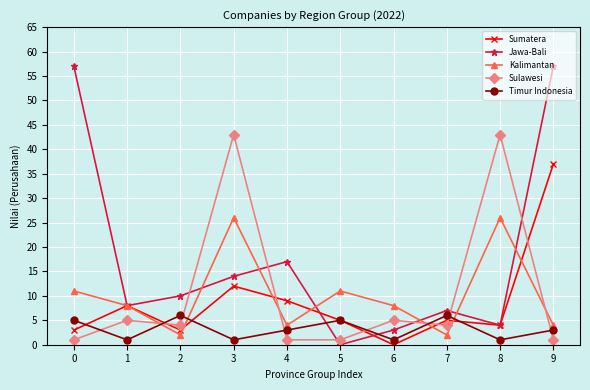

Reading right to left, what are all the values shown in this chart?

Sumatera: 37	4	5	0	5	9	12	3	8	3
Jawa-Bali: 57	4	7	3	0	17	14	10	8	57
Kalimantan: 4	26	2	8	11	4	26	2	8	11
Sulawesi: 1	43	4	5	1	1	43	4	5	1
Timur Indonesia: 3	1	6	1	5	3	1	6	1	5